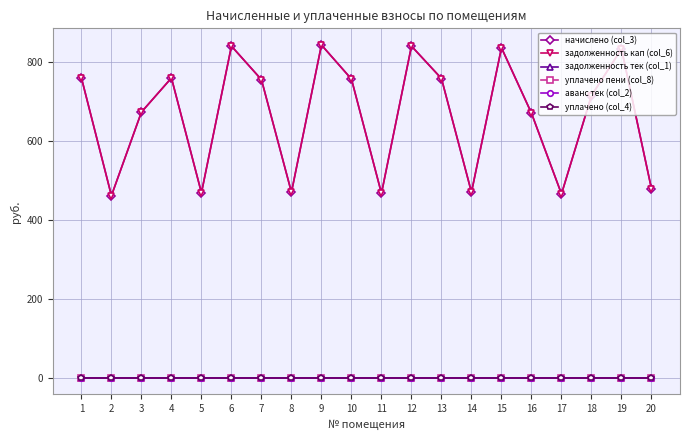

Reading left to right, extract all data points from this chart.

начислено (col_3): 758.9	460.8	672.5	758.9	468.0	839.5	754.6	469.4	842.4	756.0	466.6	839.5	757.4	469.4	835.2	669.6	465.1	714.2	832.3	478.1
задолженность кап (col_6): 758.9	460.8	672.5	758.9	468.0	839.5	754.6	469.4	842.4	756.0	466.6	839.5	757.4	469.4	835.2	669.6	465.1	714.2	832.3	478.1
задолженность тек (col_1): 0.0	0.0	0.0	0.0	0.0	0.0	0.0	0.0	0.0	0.0	0.0	0.0	0.0	0.0	0.0	0.0	0.0	0.0	0.0	0.0
уплачено пени (col_8): 0.0	0.0	0.0	0.0	0.0	0.0	0.0	0.0	0.0	0.0	0.0	0.0	0.0	0.0	0.0	0.0	0.0	0.0	0.0	0.0
аванс тек (col_2): 0.0	0.0	0.0	0.0	0.0	0.0	0.0	0.0	0.0	0.0	0.0	0.0	0.0	0.0	0.0	0.0	0.0	0.0	0.0	0.0
уплачено (col_4): 0.0	0.0	0.0	0.0	0.0	0.0	0.0	0.0	0.0	0.0	0.0	0.0	0.0	0.0	0.0	0.0	0.0	0.0	0.0	0.0